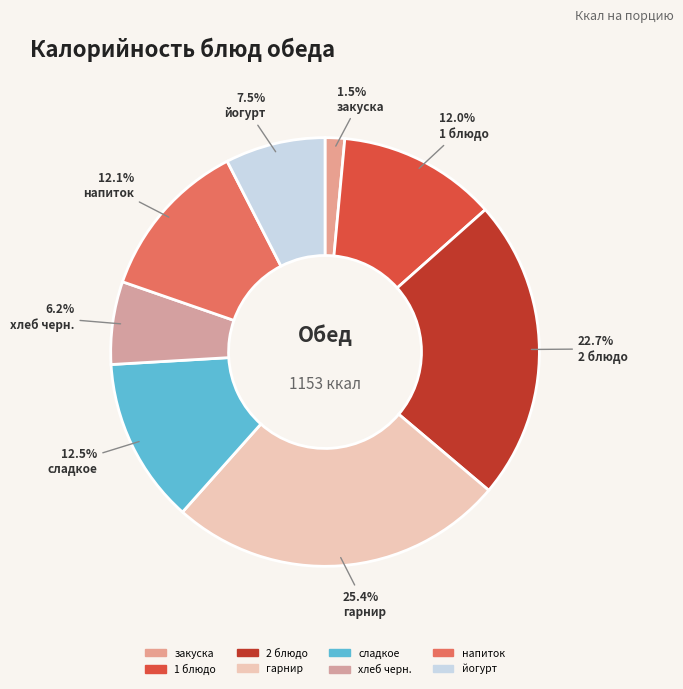

To the nearest percent, what portion does 2 блюдо represent?

23%